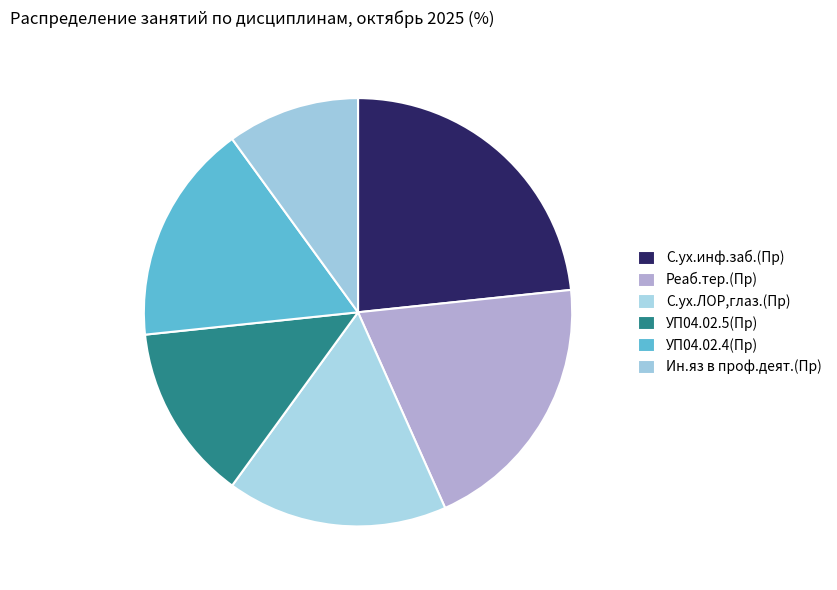

To the nearest percent, what percentage of the pie is УП04.02.5(Пр)?

13%